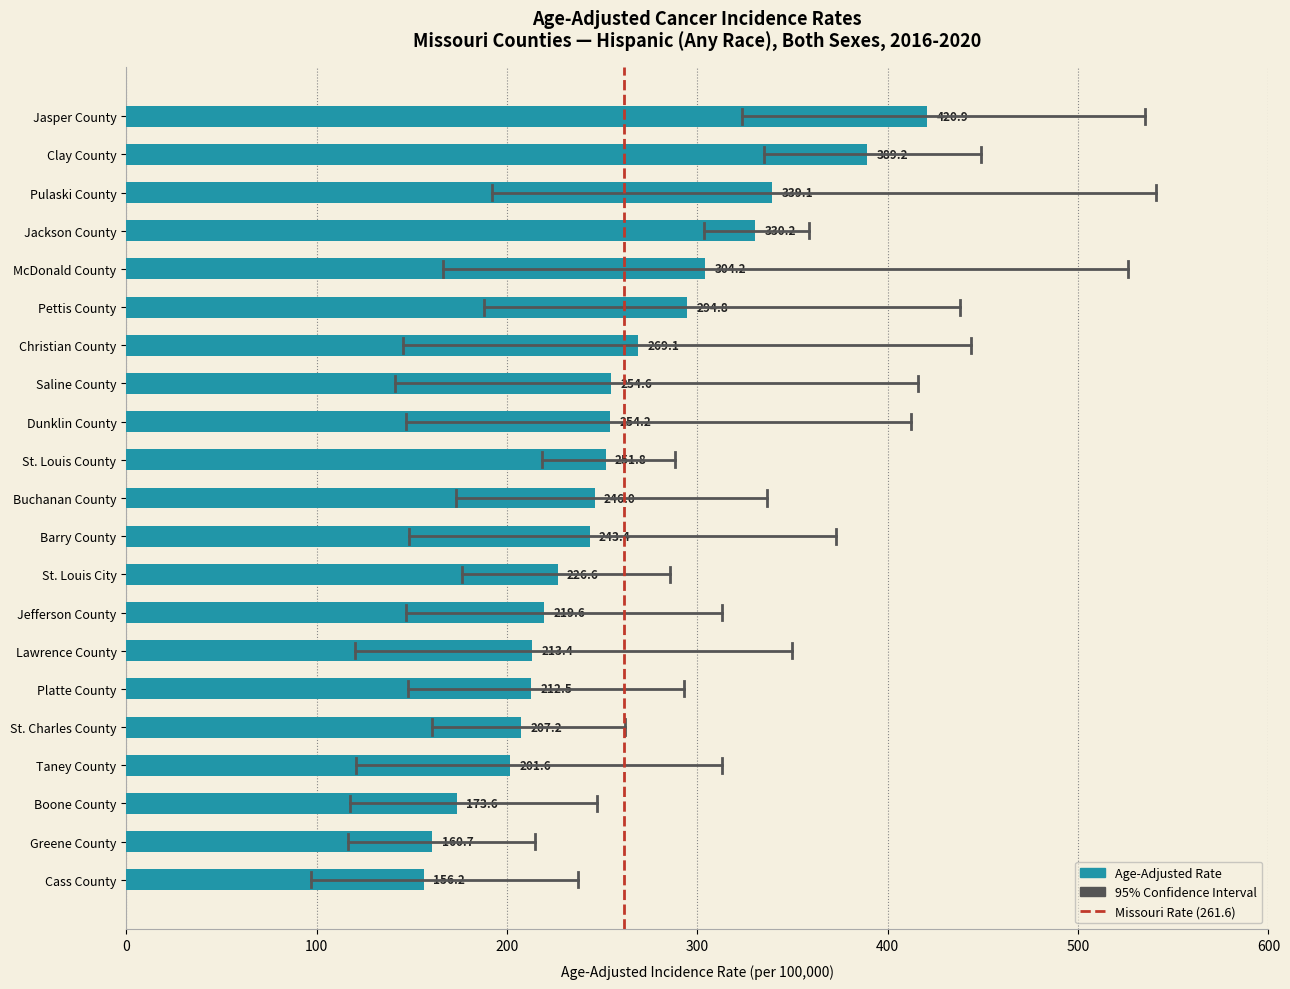

List the labels in order of value, largest first.

Jasper County, Clay County, Pulaski County, Jackson County, McDonald County, Pettis County, Christian County, Saline County, Dunklin County, St. Louis County, Buchanan County, Barry County, St. Louis City, Jefferson County, Lawrence County, Platte County, St. Charles County, Taney County, Boone County, Greene County, Cass County